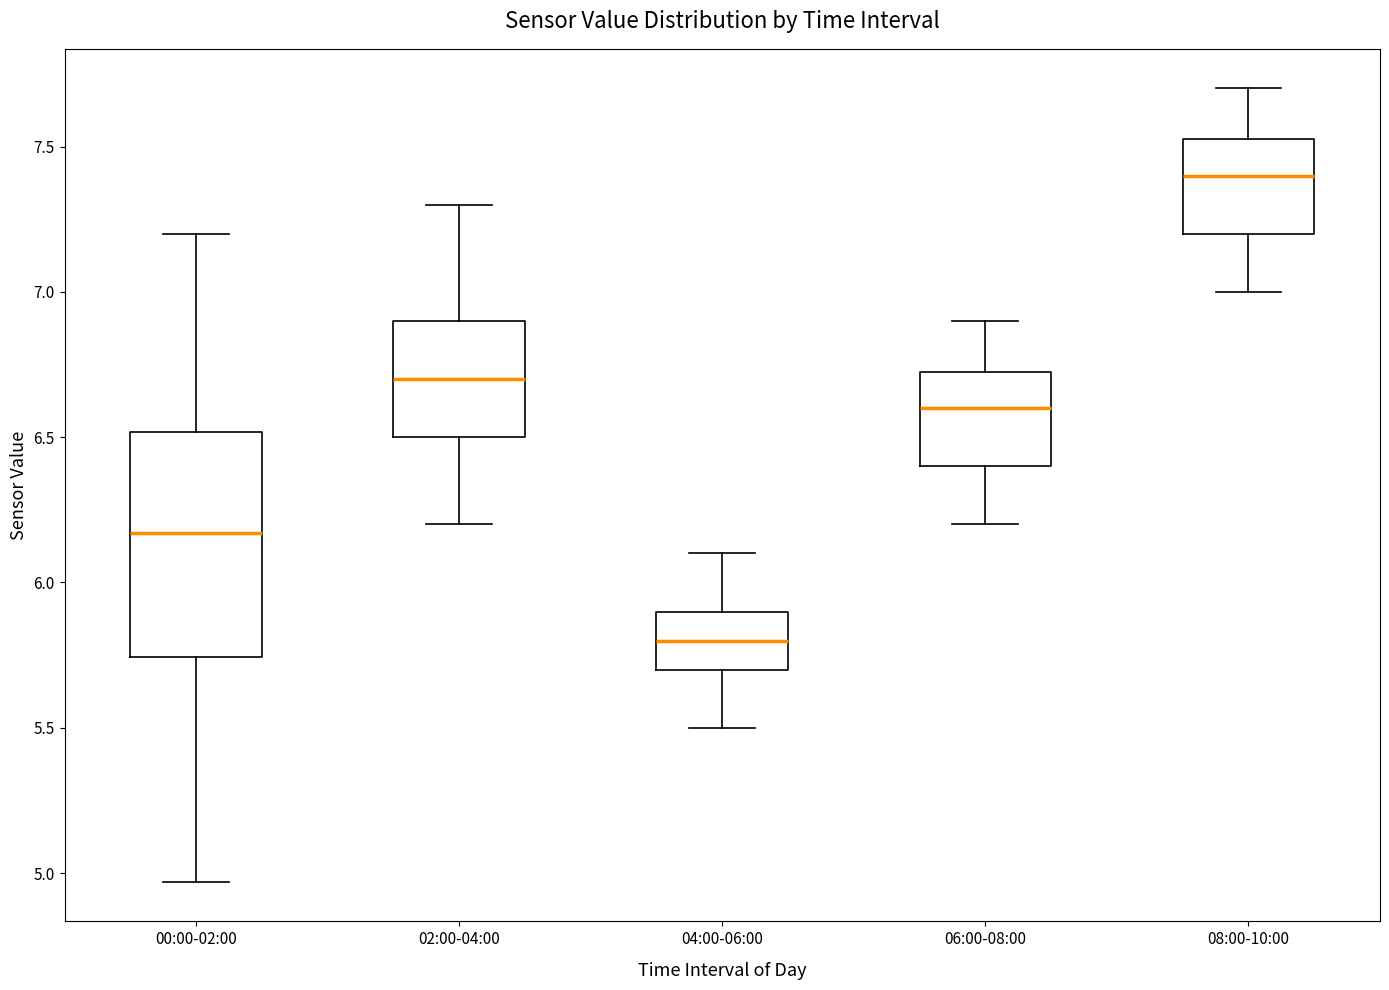

Reading left to right, transcribe this box plot: for each box, give where its median line is, the range the box spans, and where its two whiskers end, as read against the y-axis. The values are not printed on the chart, so give them approximately, as read against the axis.

00:00-02:00: median 6.15, box 5.75 to 6.50, whiskers 4.95 to 7.20
02:00-04:00: median 6.70, box 6.50 to 6.90, whiskers 6.20 to 7.30
04:00-06:00: median 5.80, box 5.70 to 5.90, whiskers 5.50 to 6.10
06:00-08:00: median 6.60, box 6.40 to 6.75, whiskers 6.20 to 6.90
08:00-10:00: median 7.40, box 7.20 to 7.55, whiskers 7.00 to 7.70